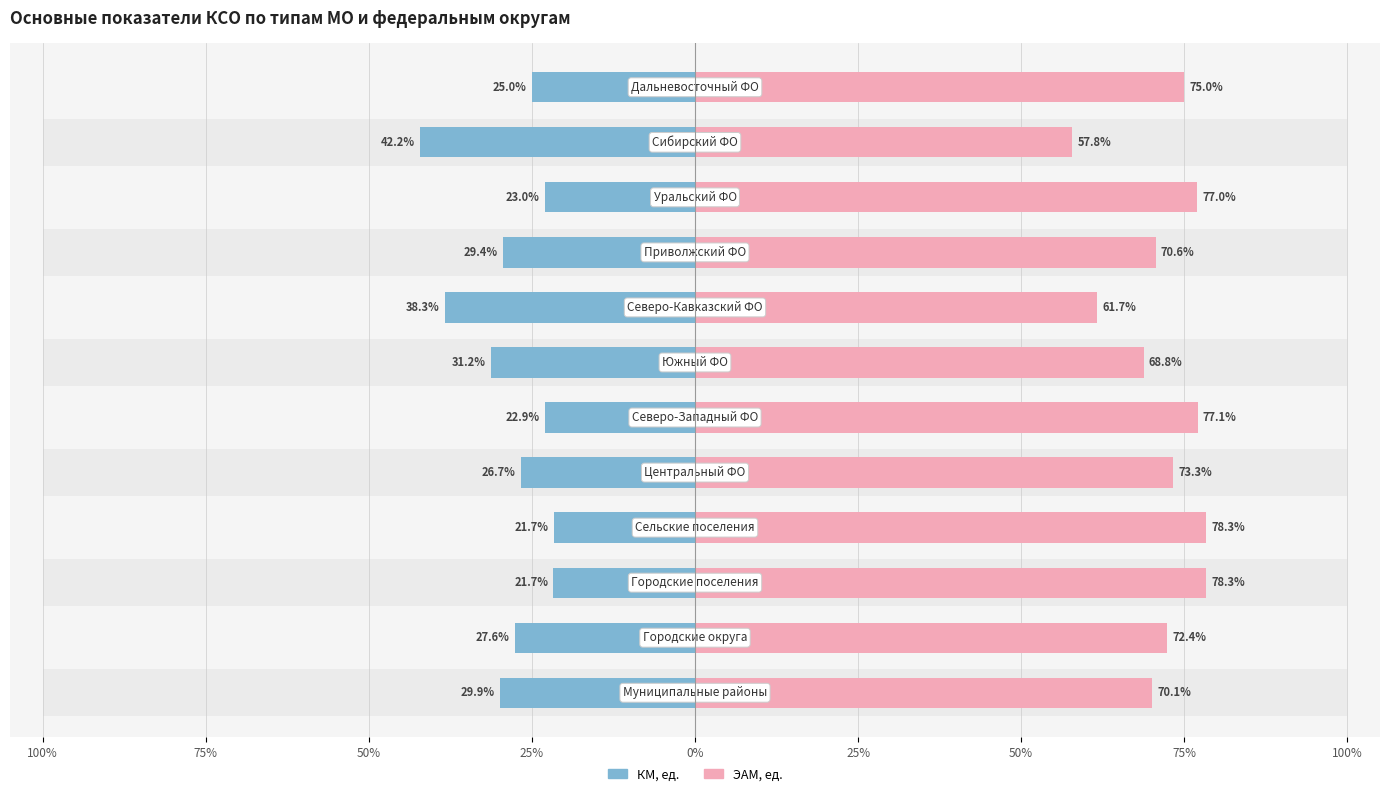

List the series in order of their peak value, highest first.

ЭАМ, ед., КМ, ед.